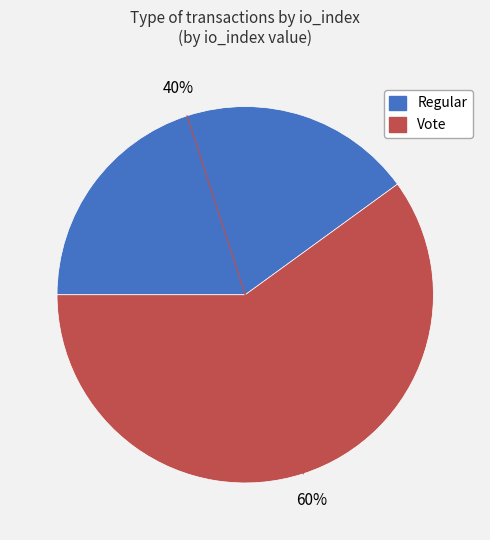

What is the ratio of the value at Vote to the value at Regular?

1.5